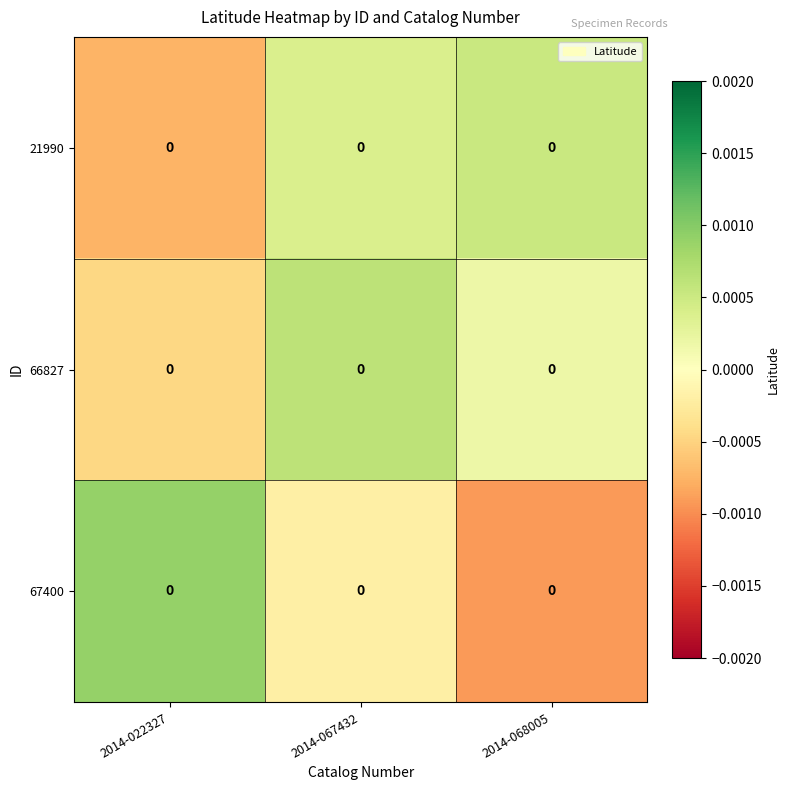

At how many categories does at least one series exceed 0?

3